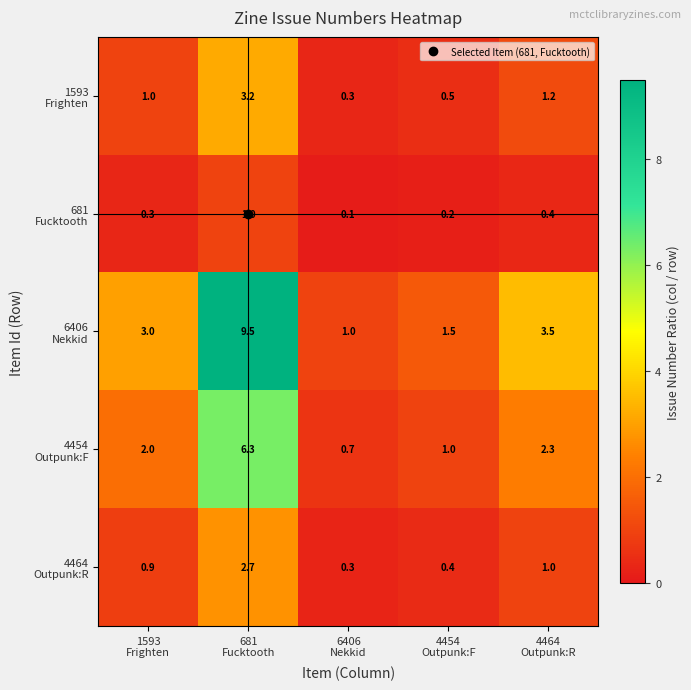

How many data points does each series have?

5